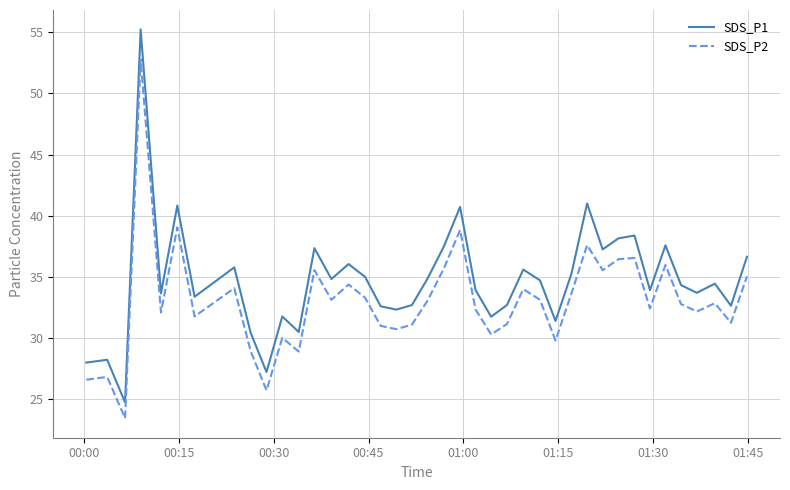

What are all the series names shown in the legend?

SDS_P1, SDS_P2